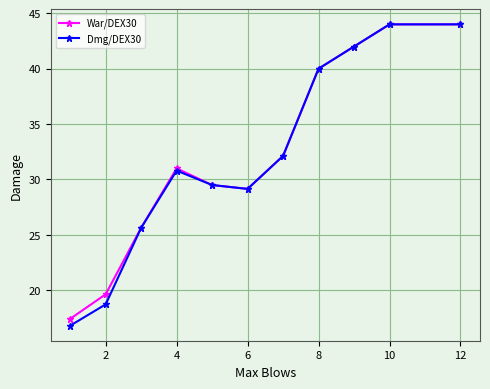

What is the smallest value displayed?

16.8